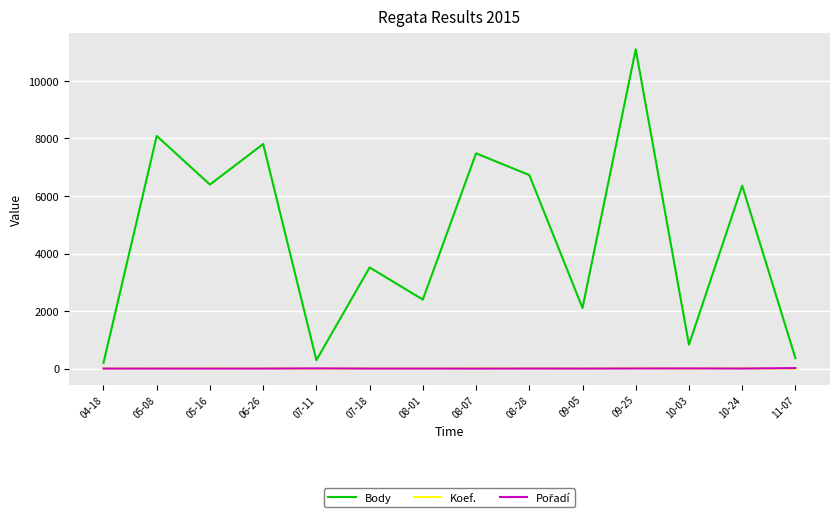

Between 04-18 and 09-25, which series saw the biggest shift?

Body